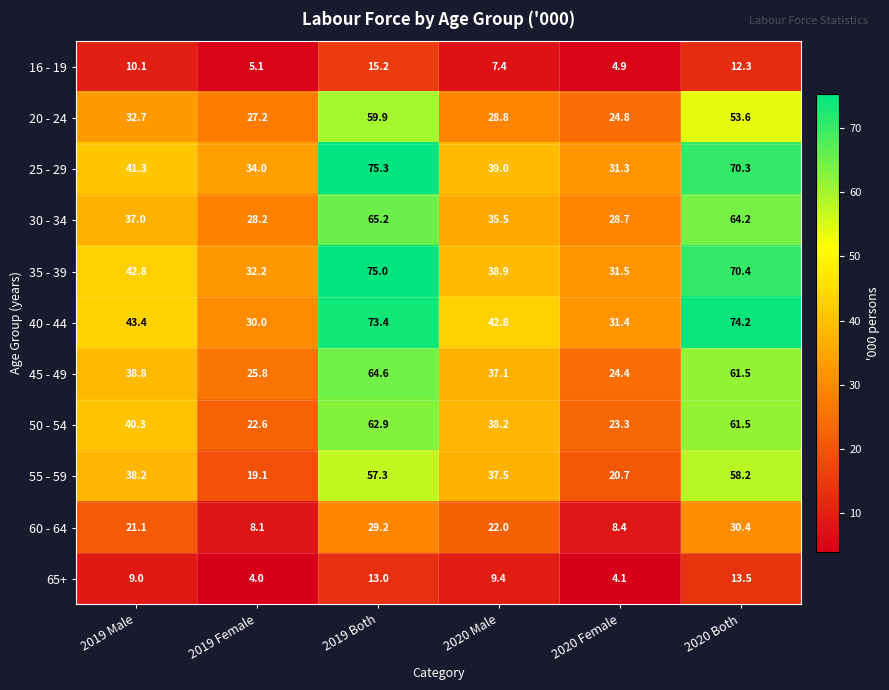

Between 2020 Female and 2020 Both, which series saw the biggest shift?

40 - 44